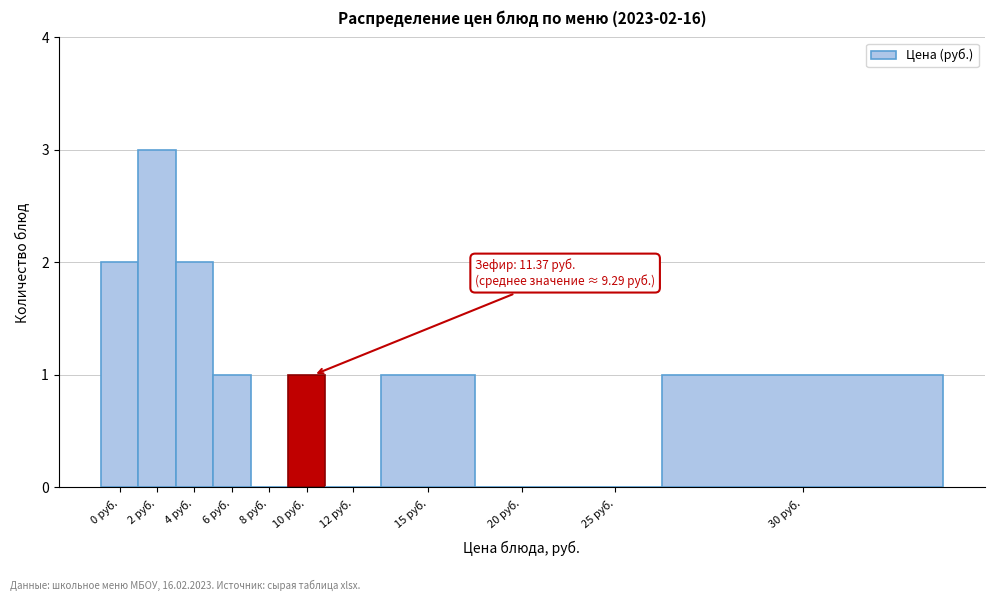

Reading left to right, extract all data points from this chart.

0 руб.=2	2 руб.=3	4 руб.=2	6 руб.=1	8 руб.=0	10 руб.=1	12 руб.=0	15 руб.=1	20 руб.=0	25 руб.=0	30 руб.=1